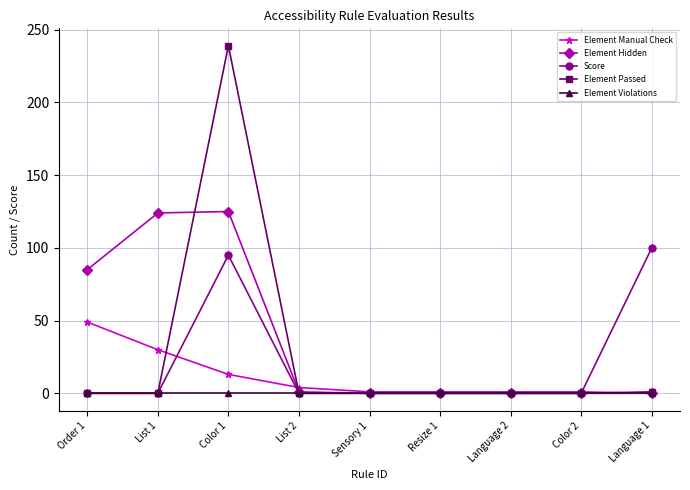

How many lines are shown in the chart?

5